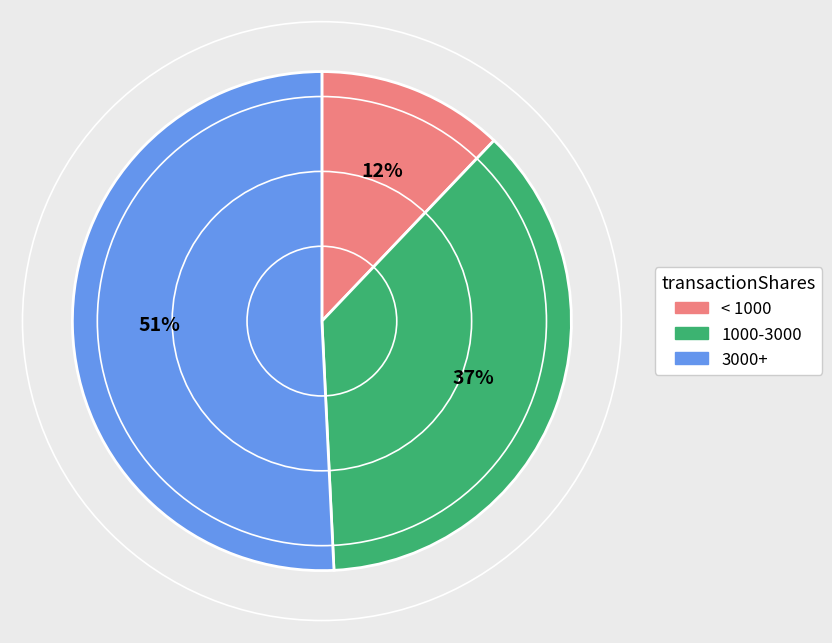

What is the ratio of the value at 1000-3000 to the value at 3000+?

0.7